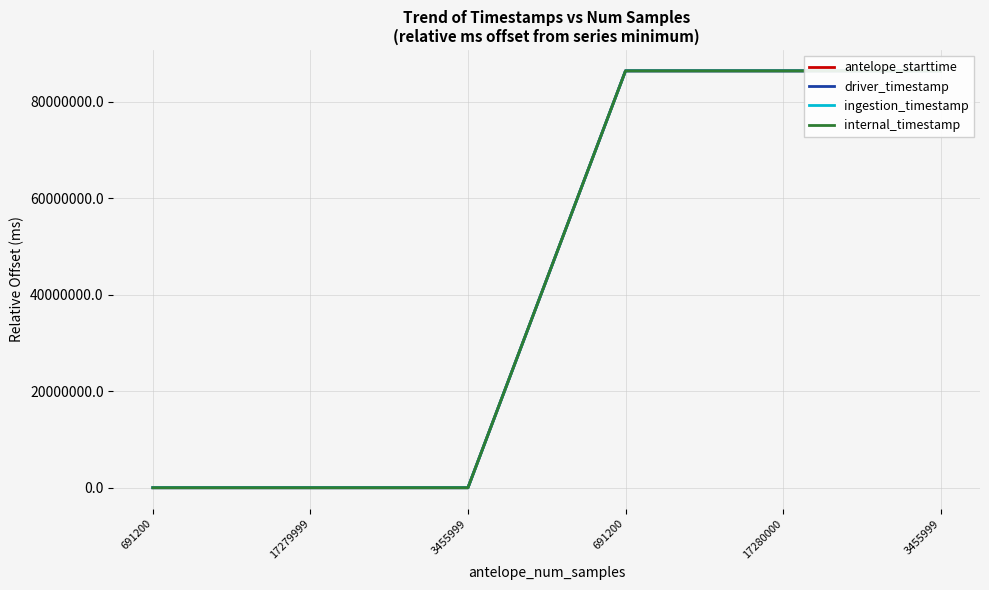

Which series has the widest spread of values?

driver_timestamp